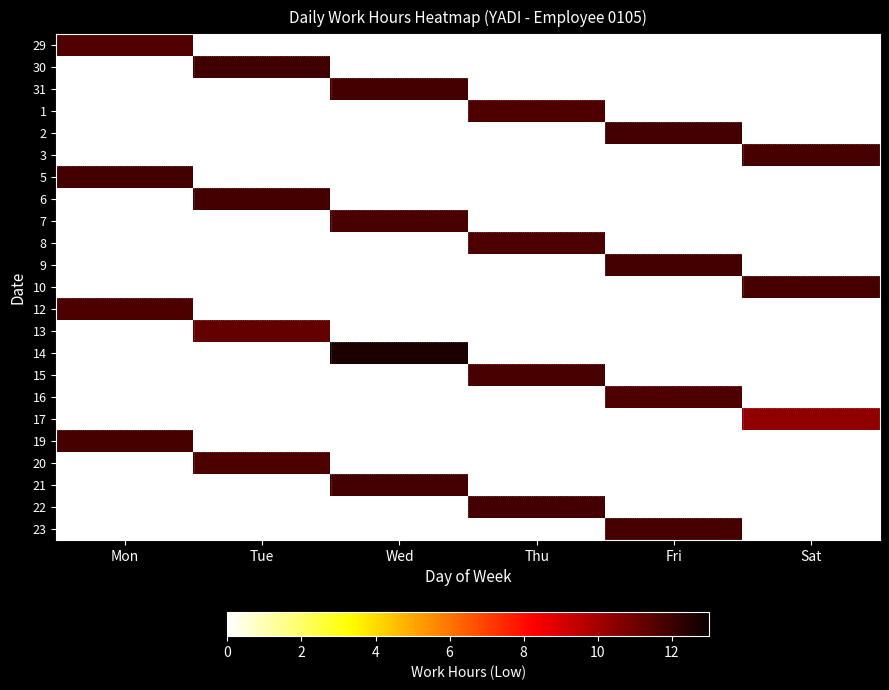

Reading left to right, extract all data points from this chart.

29: Mon=11.6	Tue=0.0	Wed=0.0	Thu=0.0	Fri=0.0	Sat=0.0
30: Mon=0.0	Tue=11.9	Wed=0.0	Thu=0.0	Fri=0.0	Sat=0.0
31: Mon=0.0	Tue=0.0	Wed=11.9	Thu=0.0	Fri=0.0	Sat=0.0
1: Mon=0.0	Tue=0.0	Wed=0.0	Thu=11.7	Fri=0.0	Sat=0.0
2: Mon=0.0	Tue=0.0	Wed=0.0	Thu=0.0	Fri=11.8	Sat=0.0
3: Mon=0.0	Tue=0.0	Wed=0.0	Thu=0.0	Fri=0.0	Sat=11.8
5: Mon=11.9	Tue=0.0	Wed=0.0	Thu=0.0	Fri=0.0	Sat=0.0
6: Mon=0.0	Tue=11.9	Wed=0.0	Thu=0.0	Fri=0.0	Sat=0.0
7: Mon=0.0	Tue=0.0	Wed=11.8	Thu=0.0	Fri=0.0	Sat=0.0
8: Mon=0.0	Tue=0.0	Wed=0.0	Thu=11.7	Fri=0.0	Sat=0.0
9: Mon=0.0	Tue=0.0	Wed=0.0	Thu=0.0	Fri=11.8	Sat=0.0
10: Mon=0.0	Tue=0.0	Wed=0.0	Thu=0.0	Fri=0.0	Sat=11.8
12: Mon=11.7	Tue=0.0	Wed=0.0	Thu=0.0	Fri=0.0	Sat=0.0
13: Mon=0.0	Tue=11.3	Wed=0.0	Thu=0.0	Fri=0.0	Sat=0.0
14: Mon=0.0	Tue=0.0	Wed=12.7	Thu=0.0	Fri=0.0	Sat=0.0
15: Mon=0.0	Tue=0.0	Wed=0.0	Thu=11.7	Fri=0.0	Sat=0.0
16: Mon=0.0	Tue=0.0	Wed=0.0	Thu=0.0	Fri=11.7	Sat=0.0
17: Mon=0.0	Tue=0.0	Wed=0.0	Thu=0.0	Fri=0.0	Sat=10.4
19: Mon=11.8	Tue=0.0	Wed=0.0	Thu=0.0	Fri=0.0	Sat=0.0
20: Mon=0.0	Tue=11.7	Wed=0.0	Thu=0.0	Fri=0.0	Sat=0.0
21: Mon=0.0	Tue=0.0	Wed=11.9	Thu=0.0	Fri=0.0	Sat=0.0
22: Mon=0.0	Tue=0.0	Wed=0.0	Thu=11.9	Fri=0.0	Sat=0.0
23: Mon=0.0	Tue=0.0	Wed=0.0	Thu=0.0	Fri=11.8	Sat=0.0